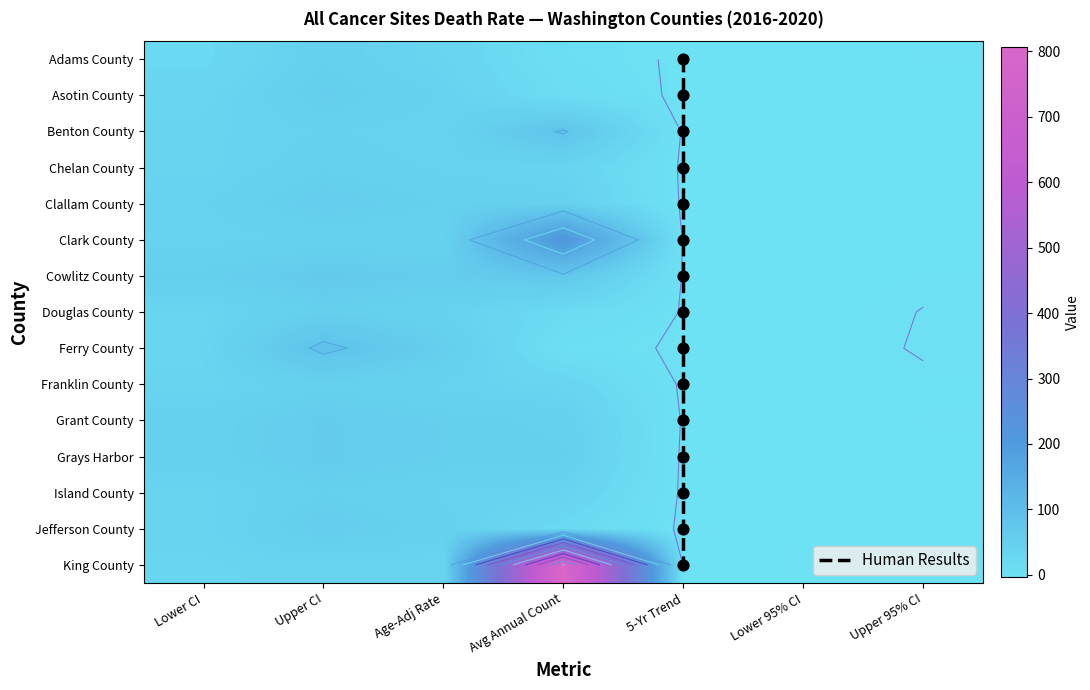

The Clallam County series shows -1.2 at Upper 95% CI. True or false?

True